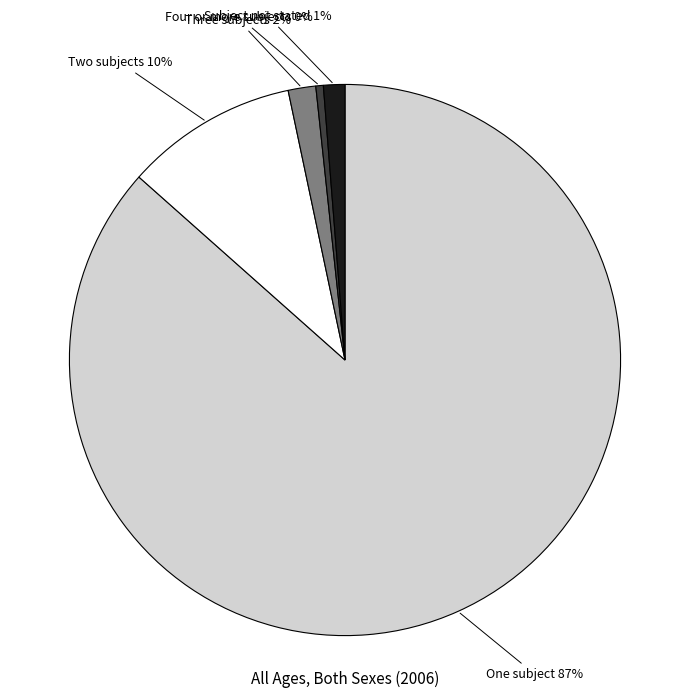

To the nearest percent, what is the average slice percentage?

20%